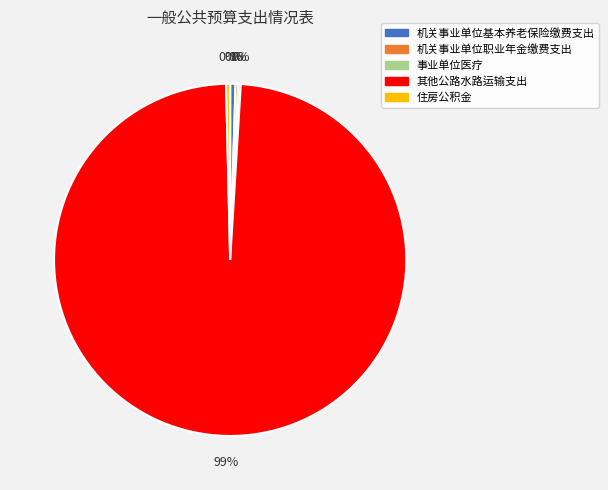

Which category has the biggest portion of the pie?

其他公路水路运输支出